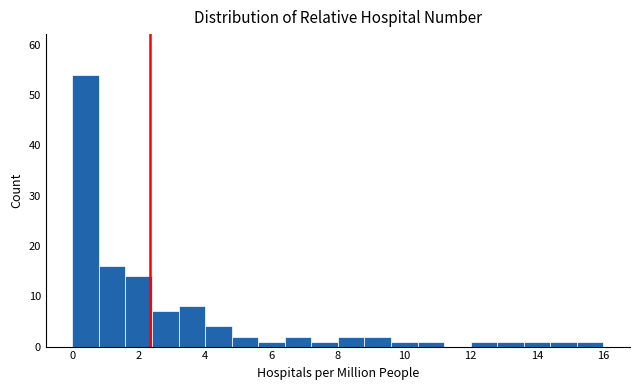

Reading left to right, transcribe this chart: for each bar, give the range it covers on the x-axis and its height. The values are not printed on the chart, so give them approximately, as read against the axis.

0.0 to 0.8: 54
0.8 to 1.6: 16
1.6 to 2.4: 14
2.4 to 3.2: 7
3.2 to 4.0: 8
4.0 to 4.8: 4
4.8 to 5.6: 2
5.6 to 6.4: 1
6.4 to 7.2: 2
7.2 to 8.0: 1
8.0 to 8.8: 2
8.8 to 9.6: 2
9.6 to 10.4: 1
10.4 to 11.2: 1
11.2 to 12.0: 0
12.0 to 12.8: 1
12.8 to 13.6: 1
13.6 to 14.4: 1
14.4 to 15.2: 1
15.2 to 16.0: 1